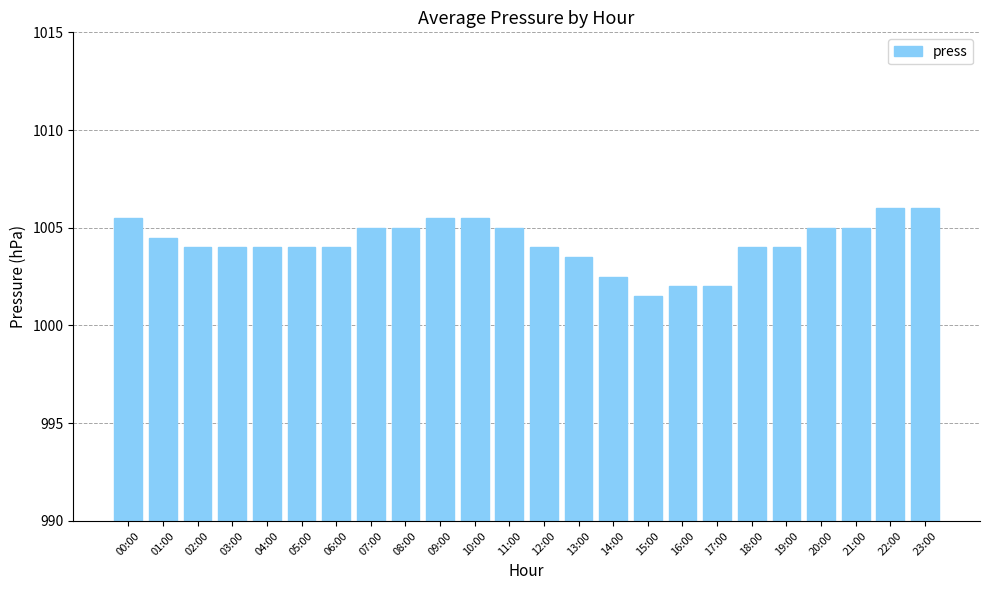

The value at 20:00 is 1005.0. True or false?

True